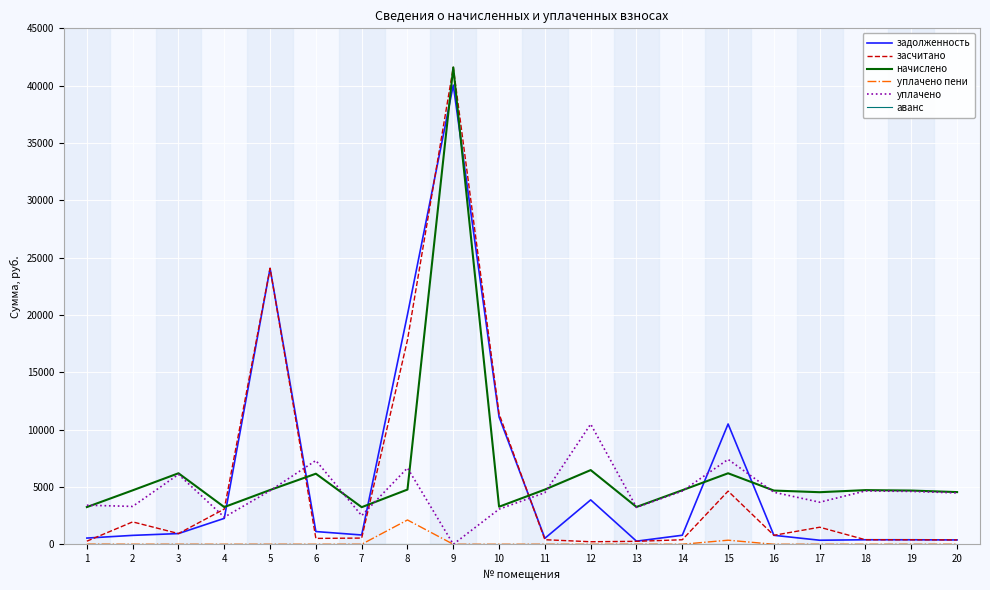

Which category has the highest value across all series?

9